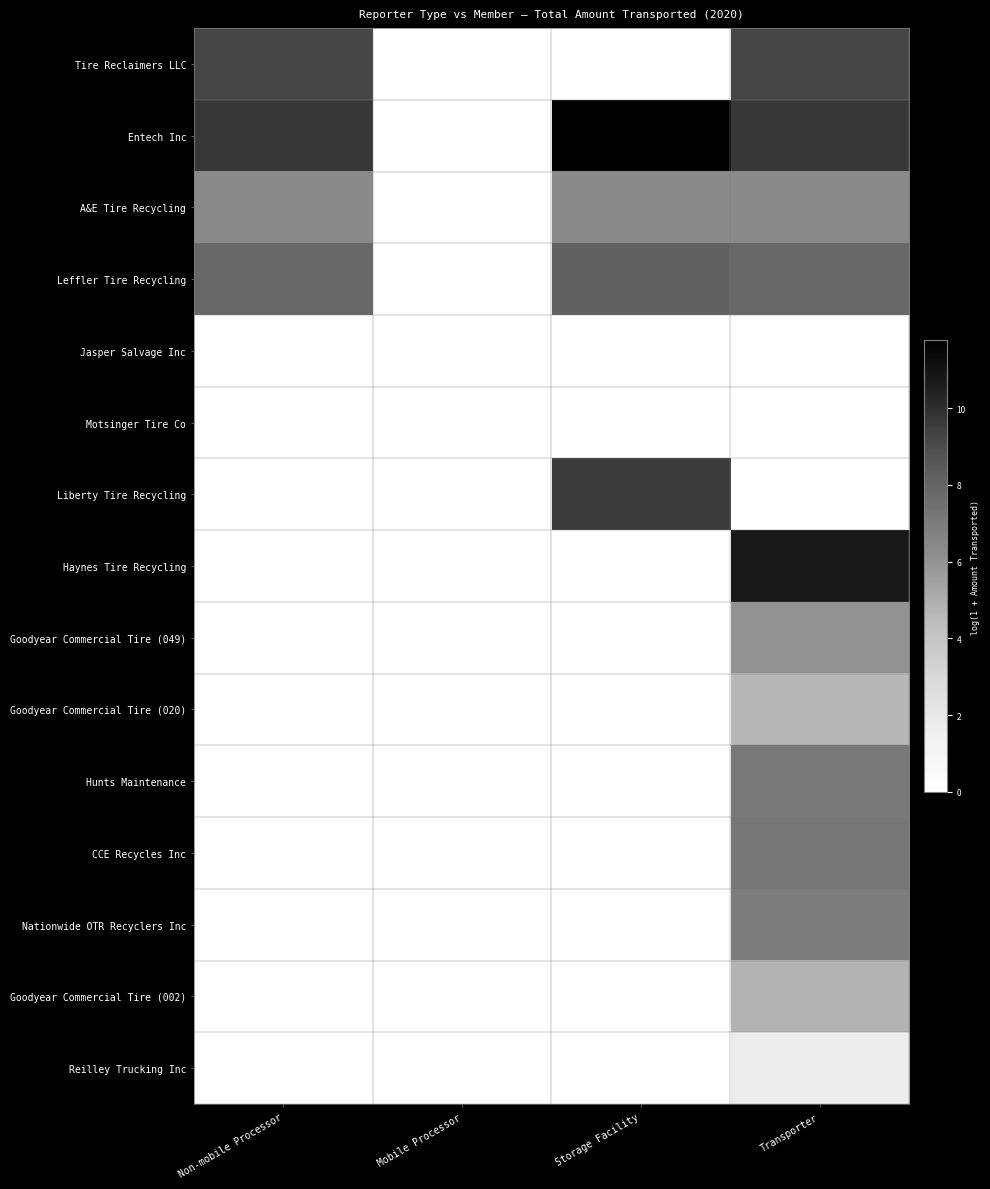

Which series changed the most between Mobile Processor and Transporter?

Haynes Tire Recycling